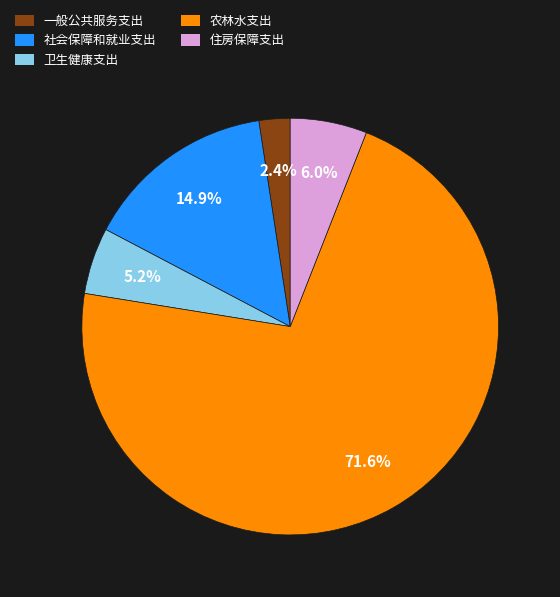

Is 农林水支出 the majority of the pie?

Yes